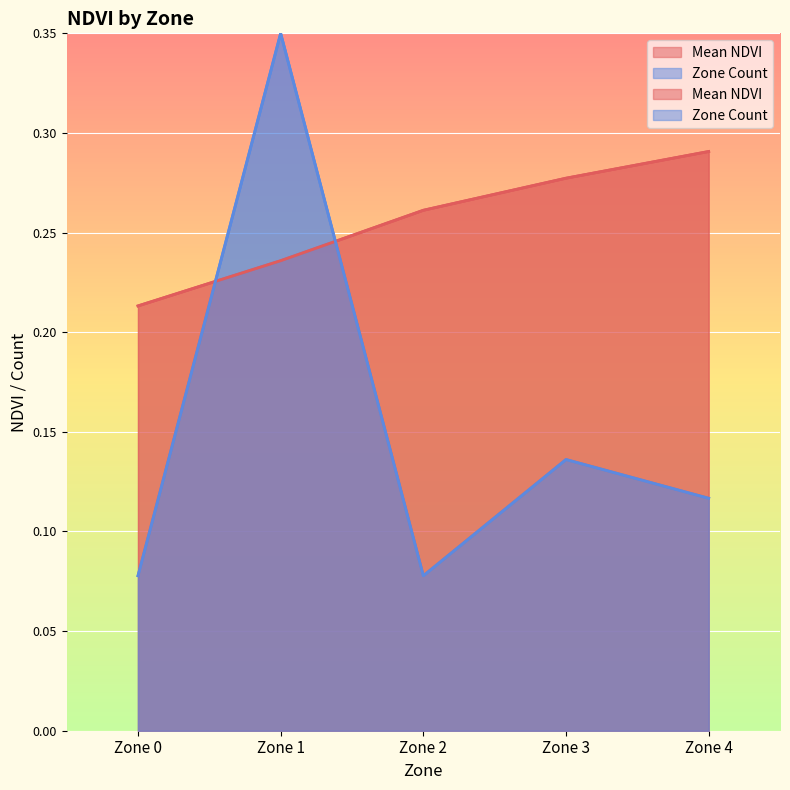

What is the difference between the Zone Count values at Zone 2 and Zone 1?

0.3